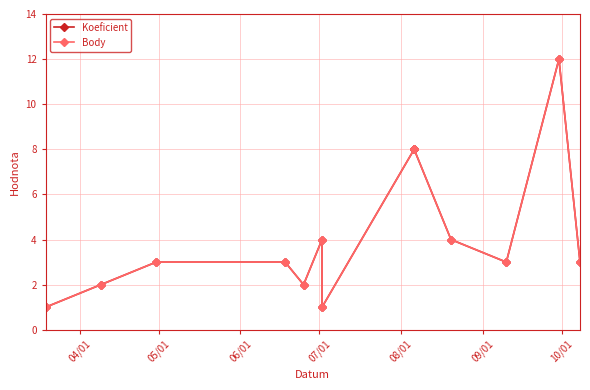

What is the difference between the maximum and minimum values in the Body series?

11